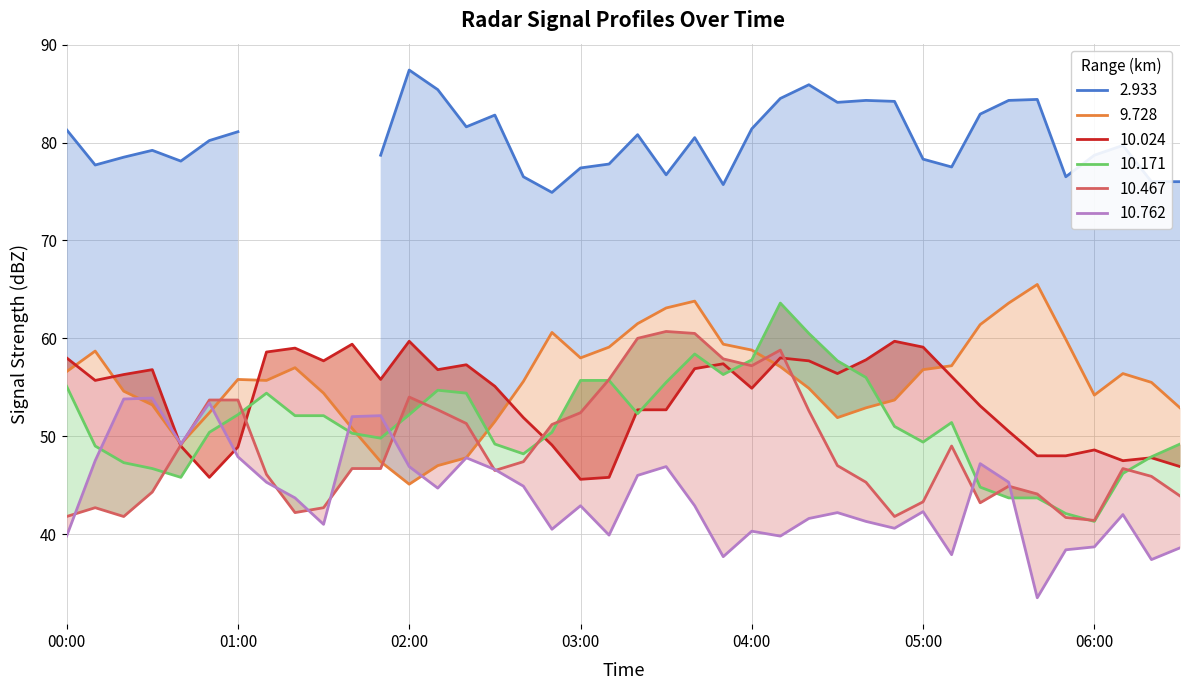

True or false: 10.467 has a value of 21.9 at 2009/07/01 05:20.

False